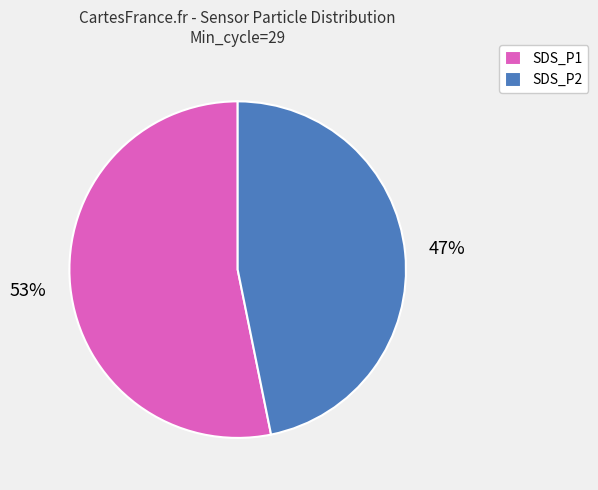

Between SDS_P1 and SDS_P2, which is larger?

SDS_P1